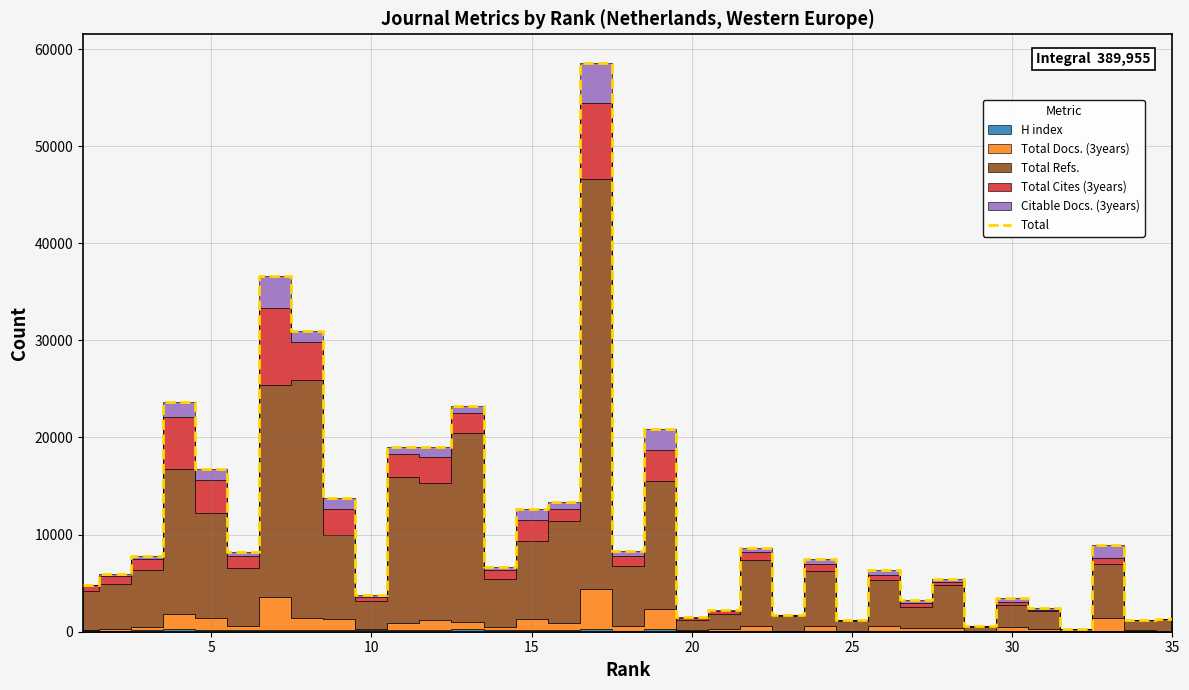

What is the value of the 12th point from the left?

19007